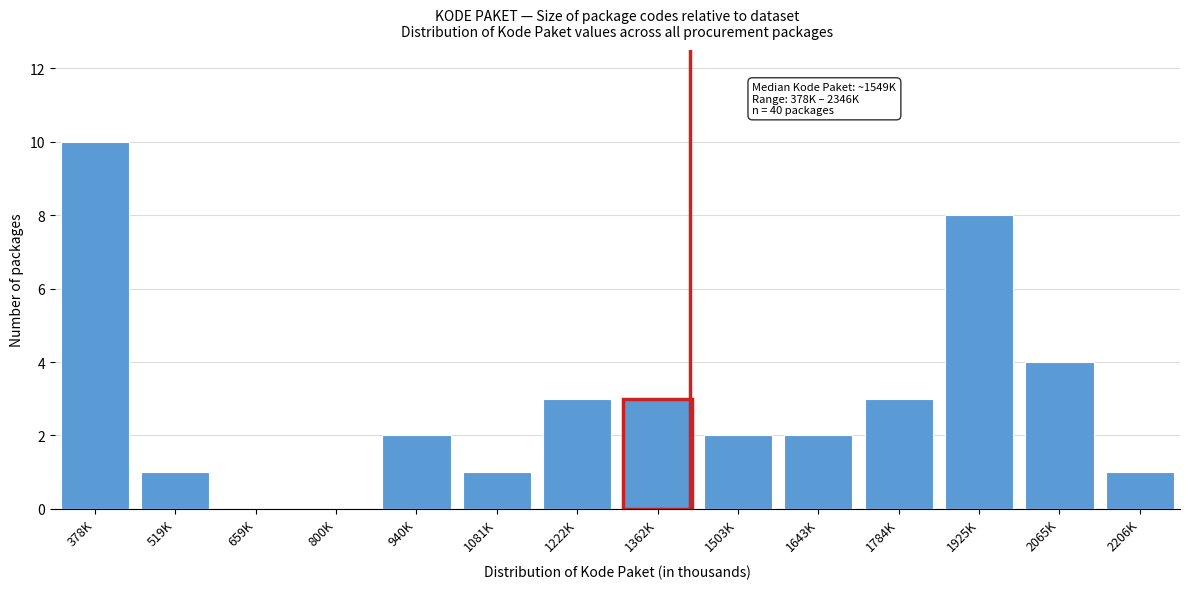

Reading left to right, list all the values displayed in this chart.

378K=10	519K=1	659K=0	800K=0	940K=2	1081K=1	1222K=3	1362K=3	1503K=2	1643K=2	1784K=3	1925K=8	2065K=4	2206K=1